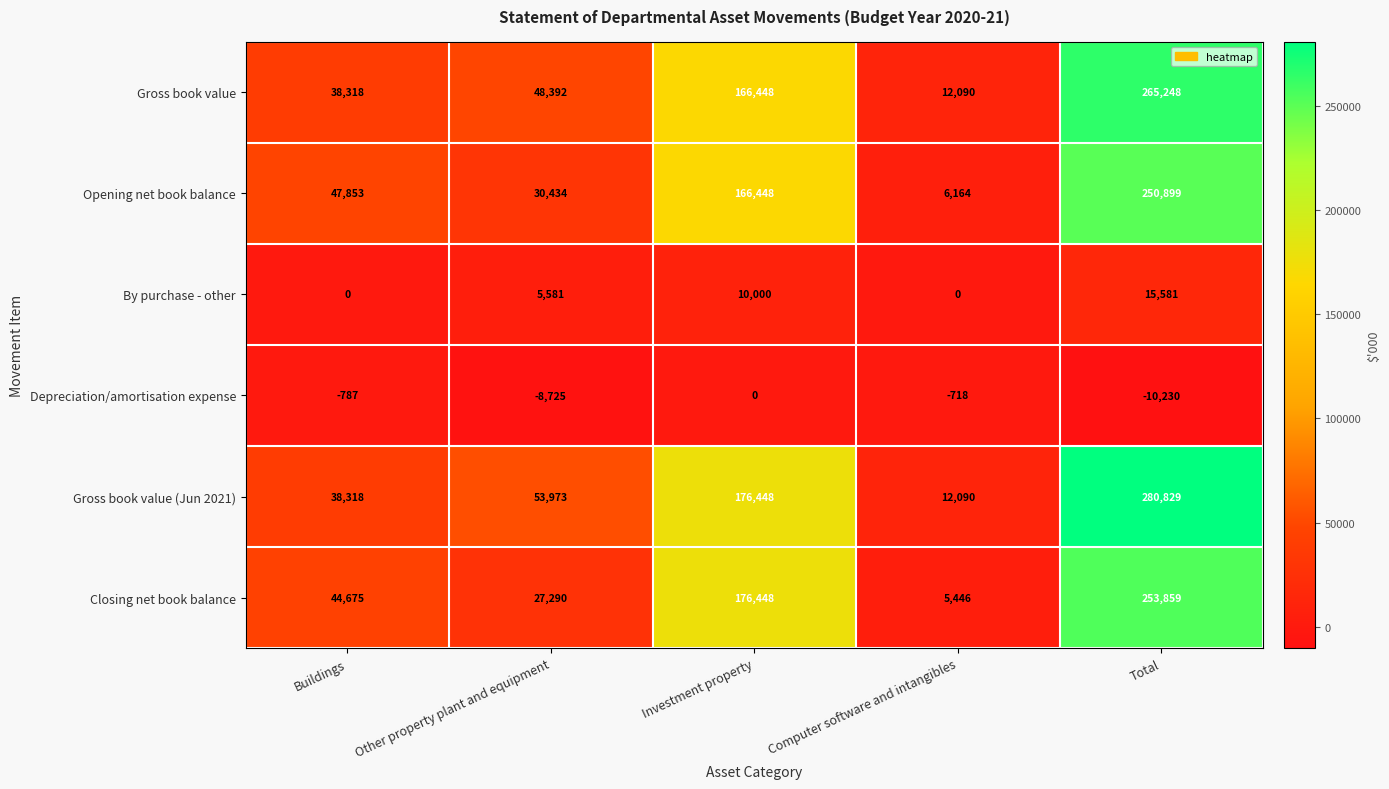

Reading right to left, transcribe all the data shown in this chart.

Gross book value: 265248	12090	166448	48392	38318
Opening net book balance: 250899	6164	166448	30434	47853
By purchase - other: 15581	0	10000	5581	0
Depreciation/amortisation expense: -10230	-718	0	-8725	-787
Gross book value (Jun 2021): 280829	12090	176448	53973	38318
Closing net book balance: 253859	5446	176448	27290	44675